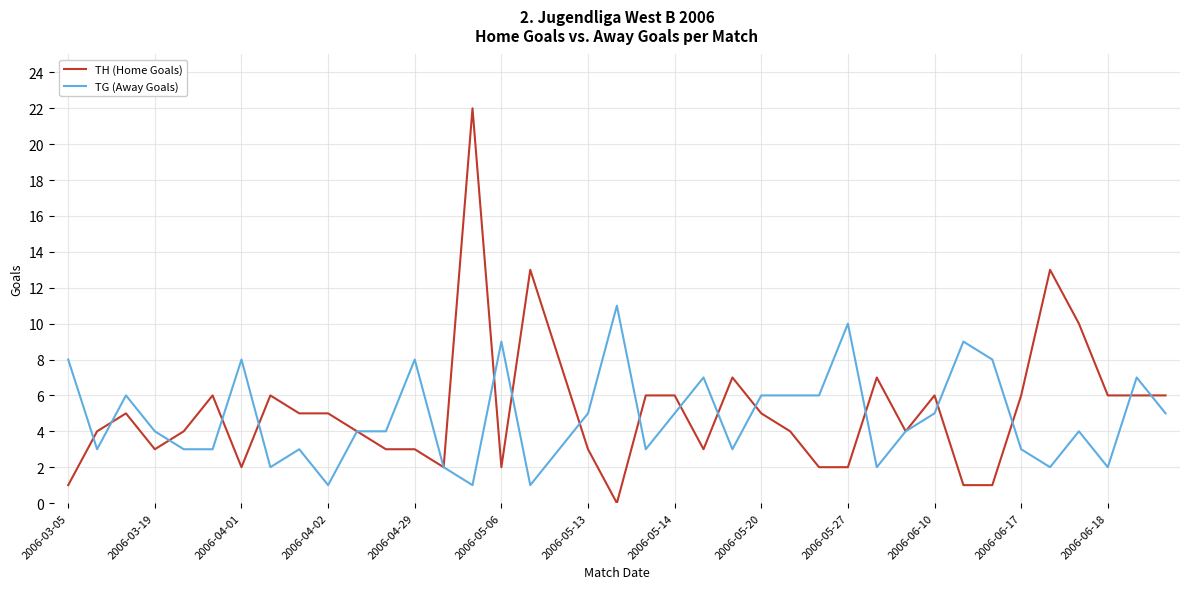

Which series has the largest range (max minus min)?

TH (Home Goals)